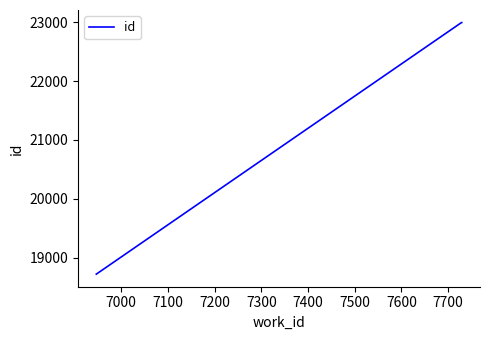

What is the difference between the maximum and minimum values?

4277